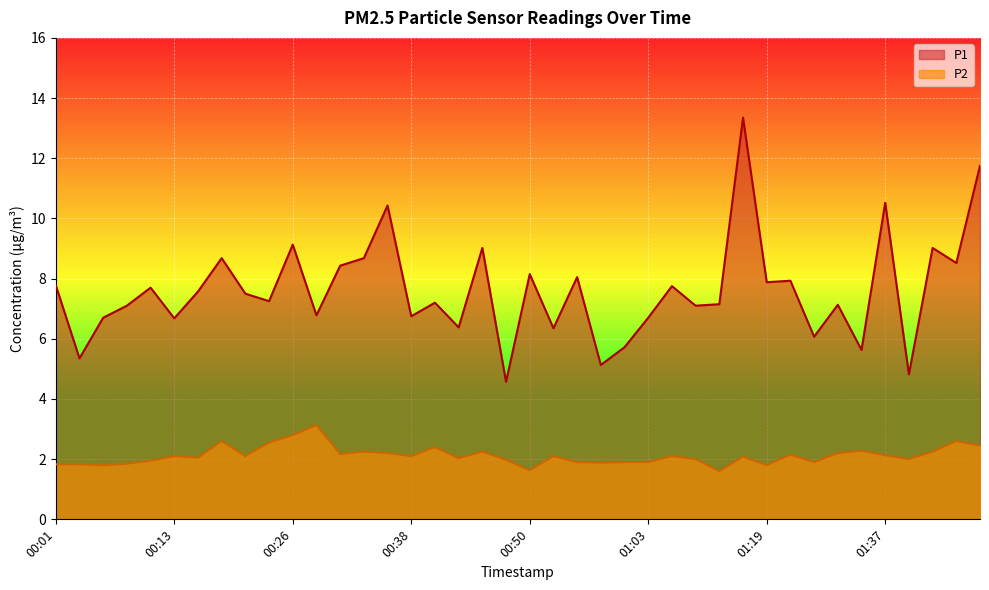

True or false: P2 and P1 intersect in this chart.

False